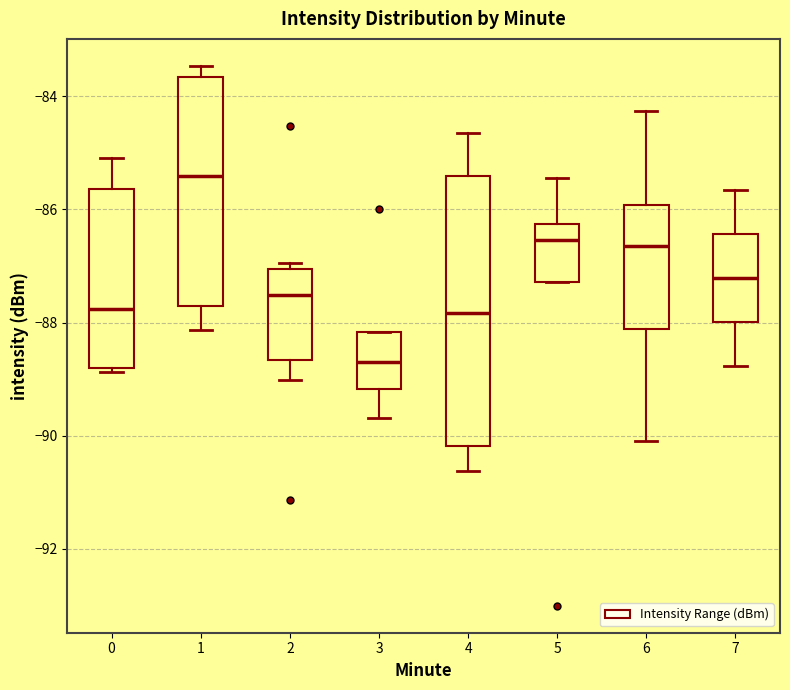

Comparing the boxes themselves (not the whiskers), which one is the tallest?

4